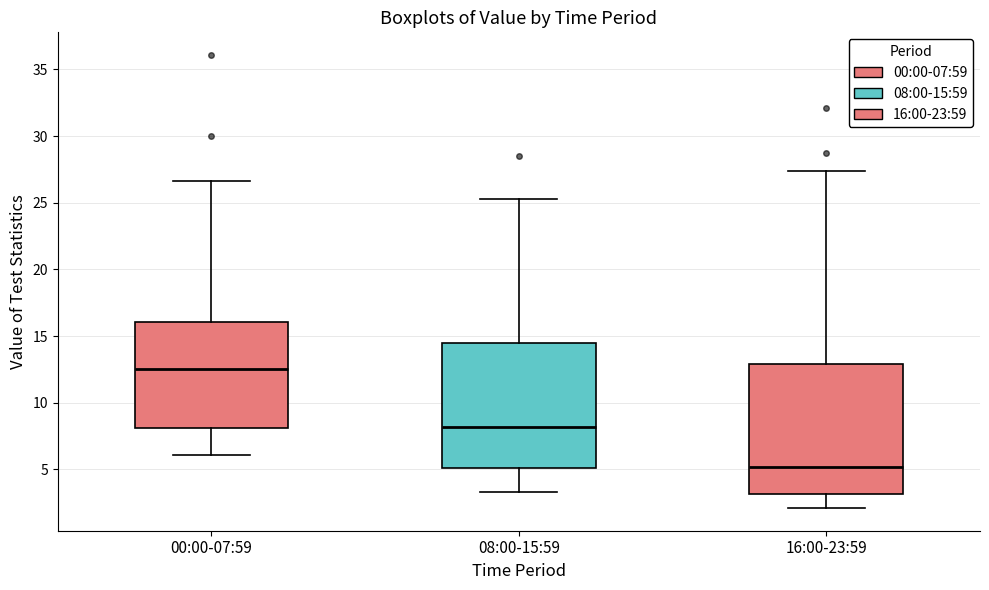

Reading left to right, read every box against the y-axis: the position of its median line, the range the box covers, and the ends of its whiskers. The values are not printed on the chart, so give them approximately, as read against the axis.

00:00-07:59: median 12.5, box 8.0 to 16.0, whiskers 6.0 to 26.5
08:00-15:59: median 8.0, box 5.0 to 14.5, whiskers 3.5 to 25.5
16:00-23:59: median 5.0, box 3.0 to 13.0, whiskers 2.0 to 27.5